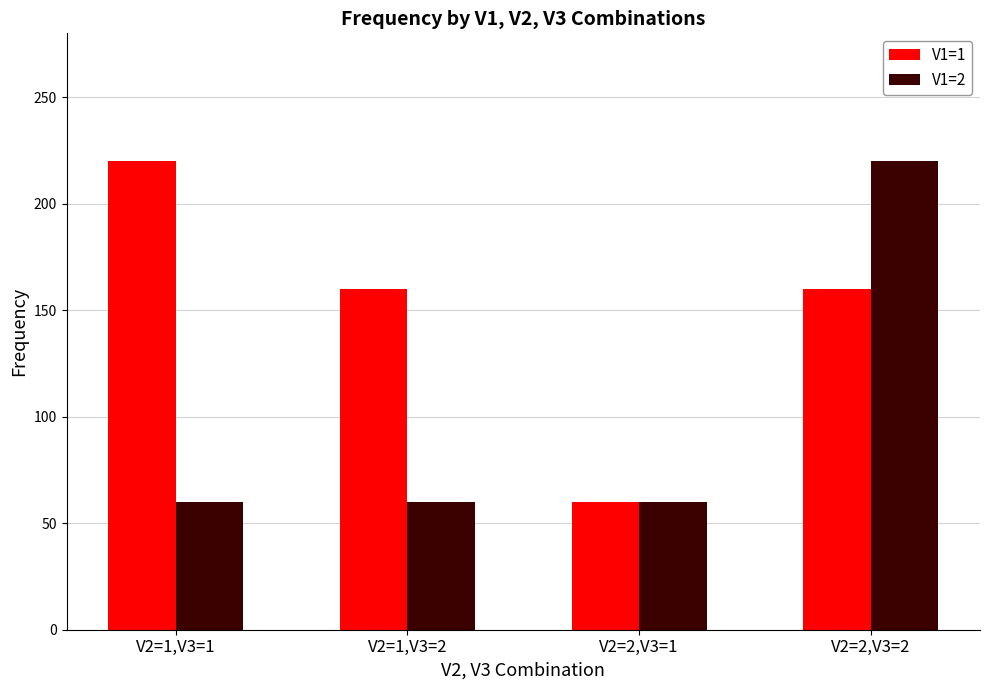

What is the average value of the V1=1 series?

150